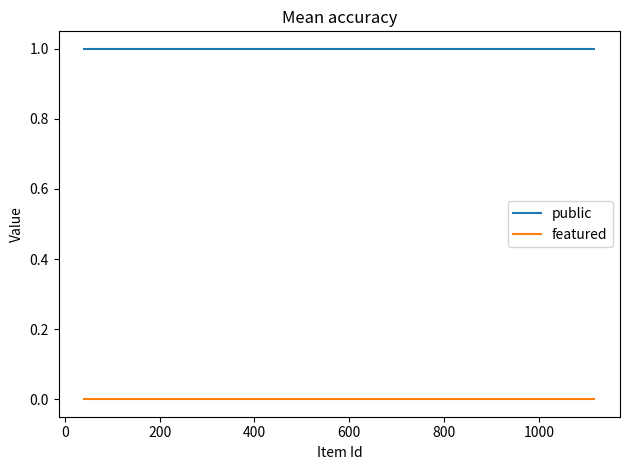

What are all the series names shown in the legend?

public, featured